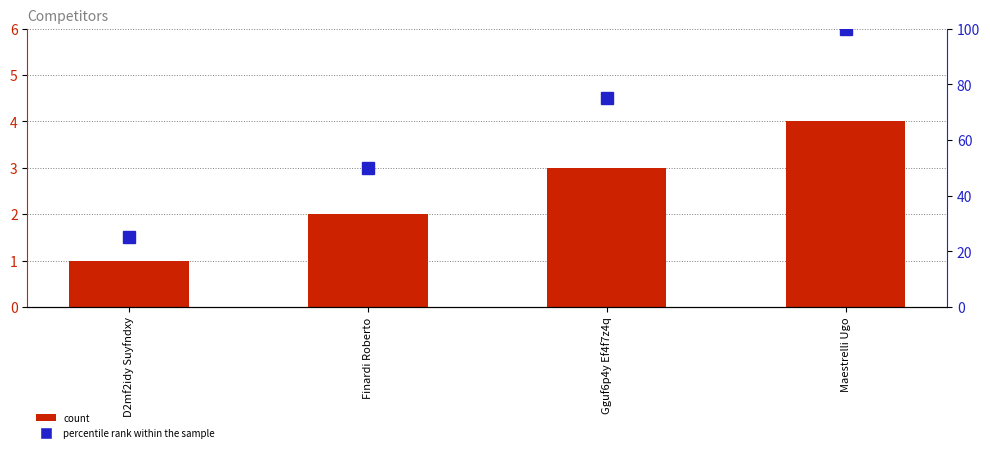

What is the difference between the maximum and second lowest values in the percentile rank within the sample series?

50